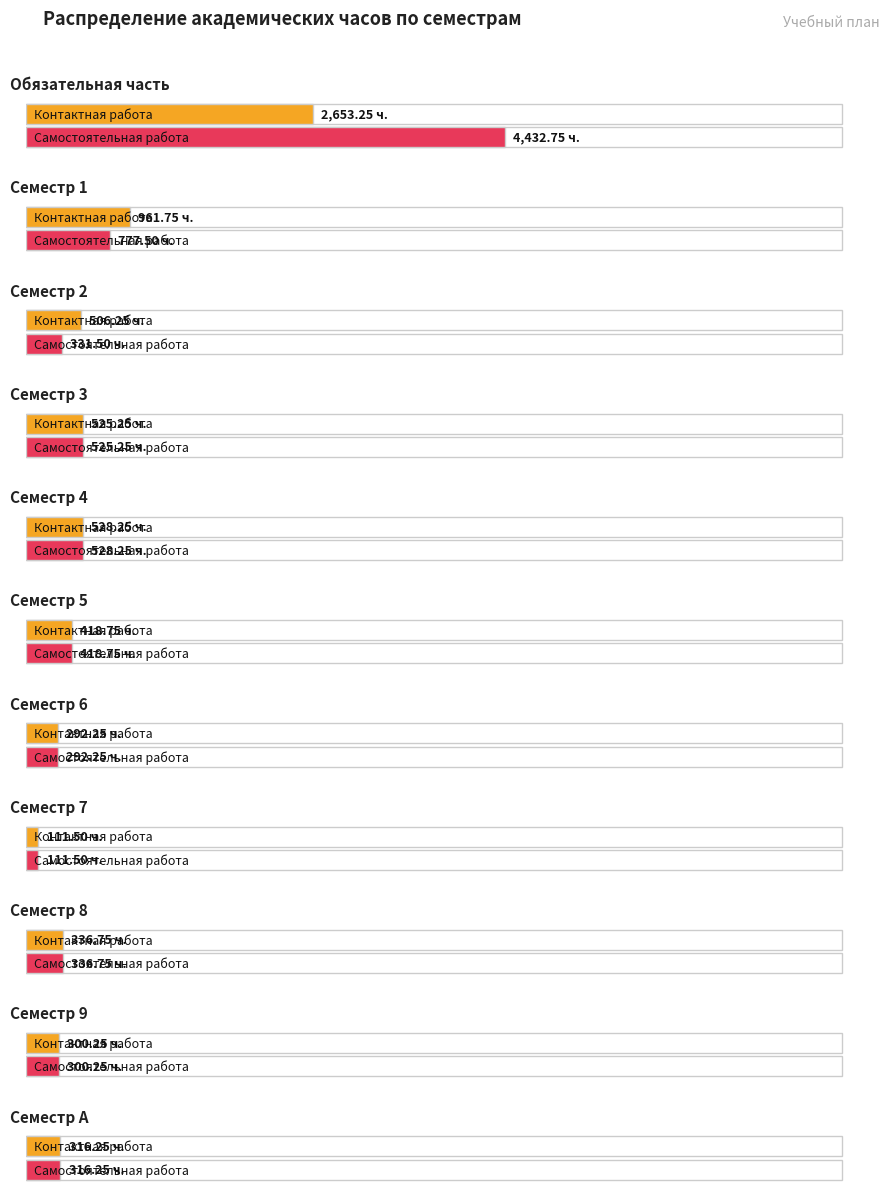

How many values in the СР series are below 336?

5